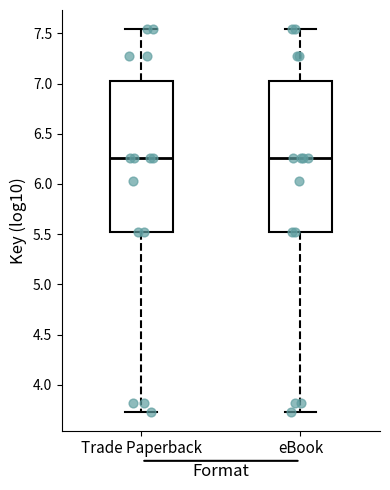

Reading left to right, read every box against the y-axis: the position of its median line, the range the box covers, and the ends of its whiskers. The values are not printed on the chart, so give them approximately, as read against the axis.

Trade Paperback: median 6.25, box 5.50 to 7.00, whiskers 3.75 to 7.55
eBook: median 6.25, box 5.50 to 7.00, whiskers 3.75 to 7.55